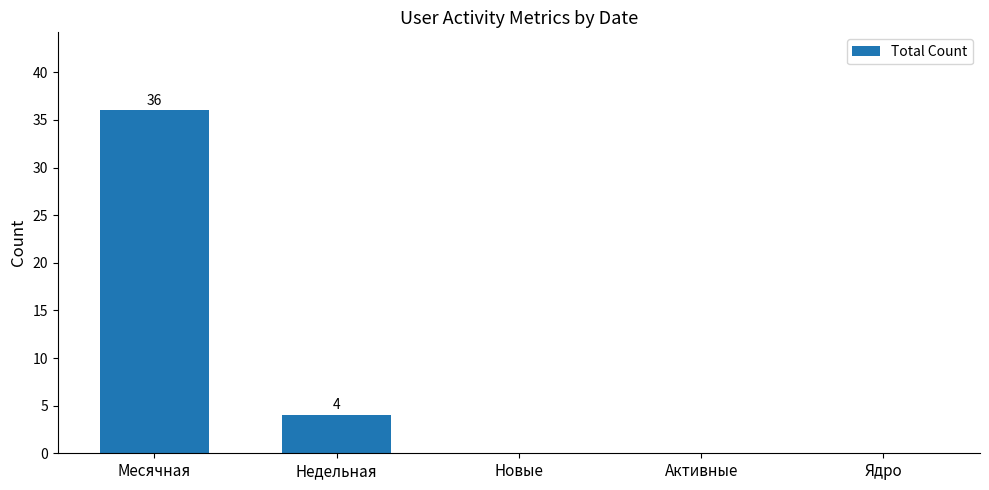

Count the values in the range 0 to 4.

4